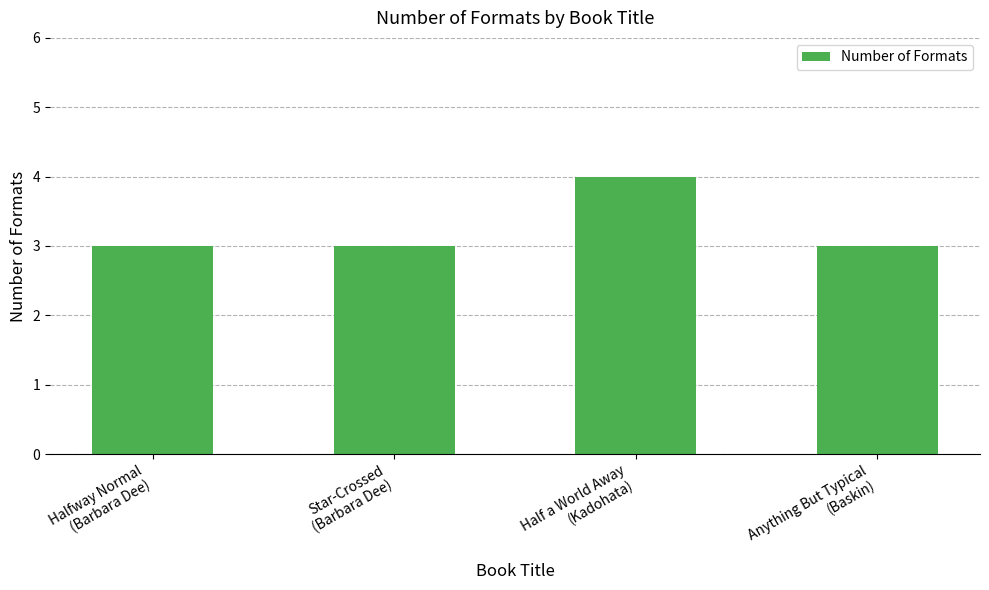

Does the chart contain any negative values?

No